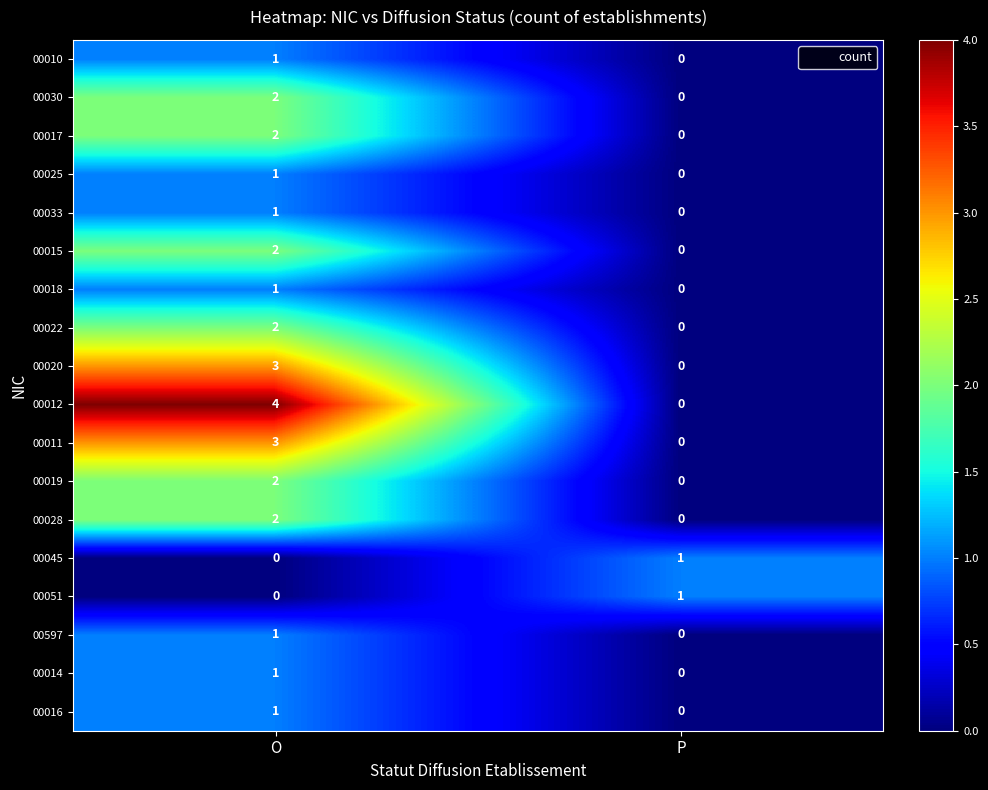

Rank the categories by 00051 value from lowest to highest.

O, P